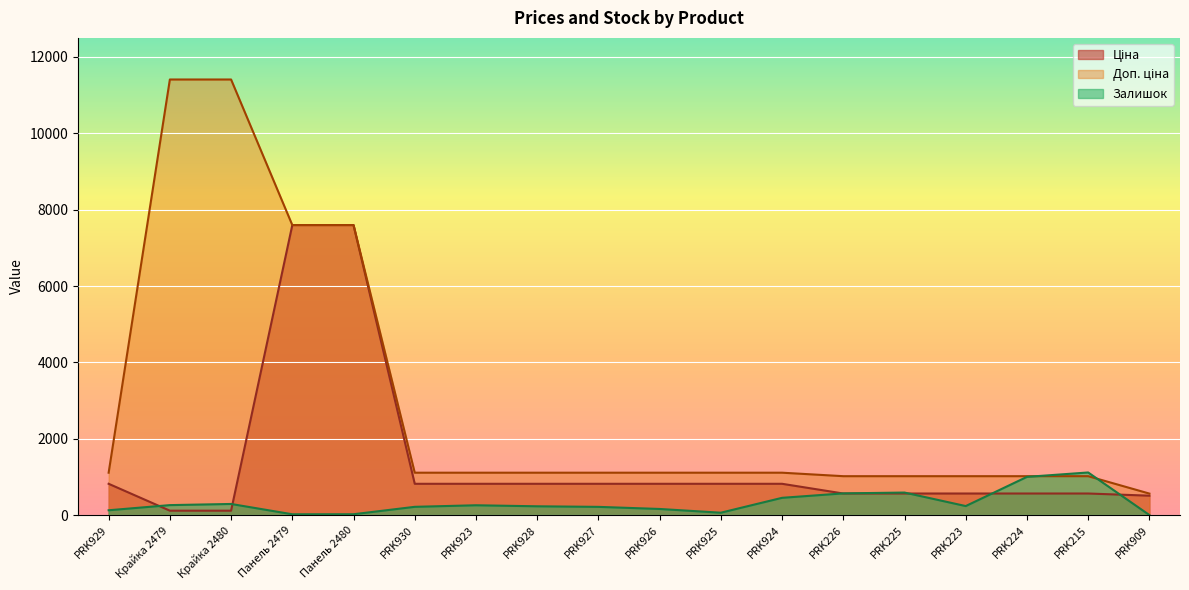

Is the value of Доп. ціна at Крайка 2480 greater than the value of Залишок at PRK909?

Yes